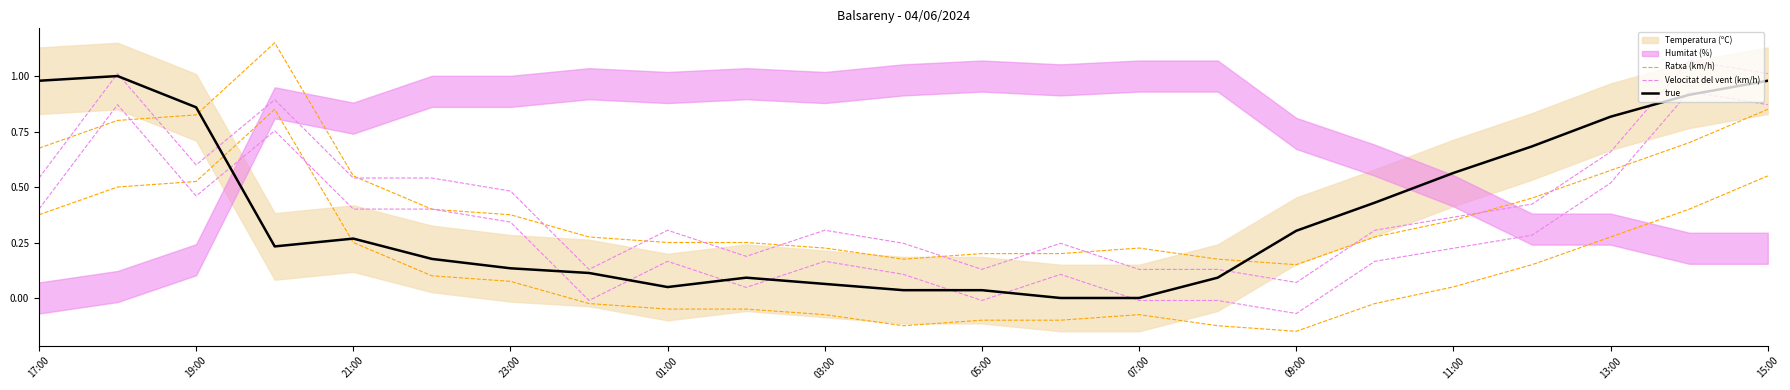

What is the sum of all Ratxa (km/h) values?

10.1